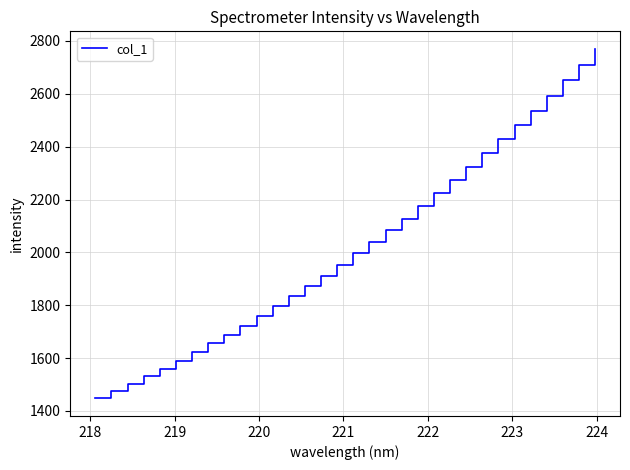

What is the greatest value displayed?

2770.3